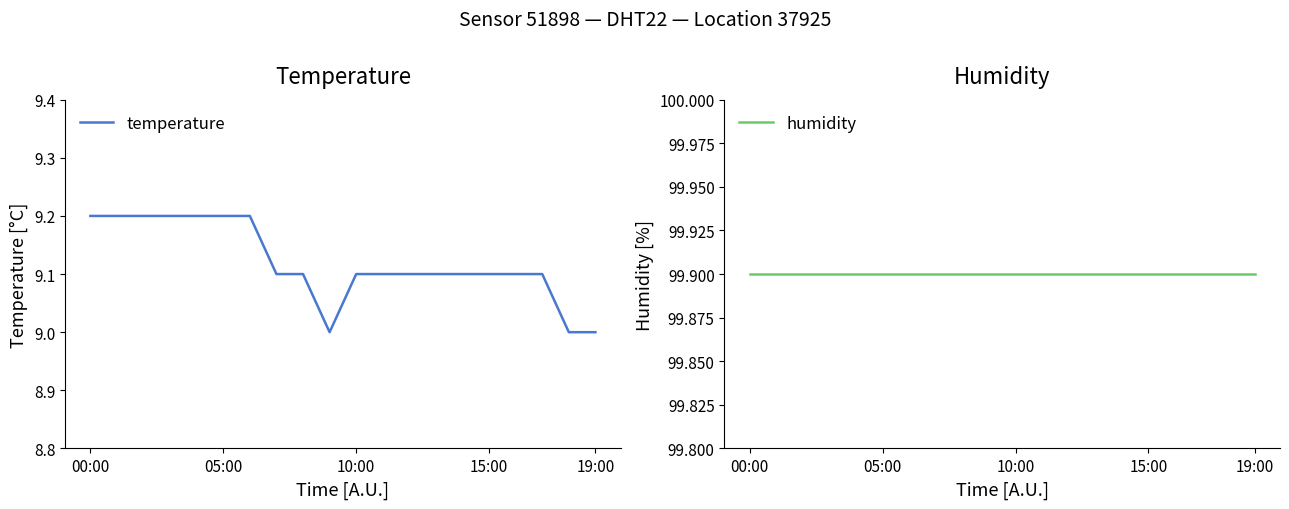

Is it true that temperature equals 16.0 at 00:00?

False